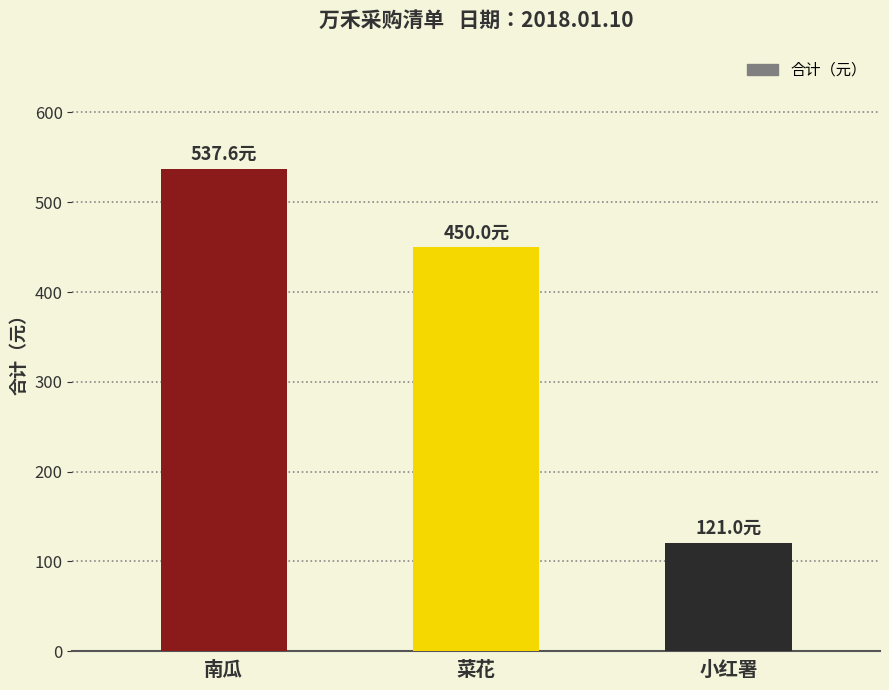

What position from the right is 南瓜?

3